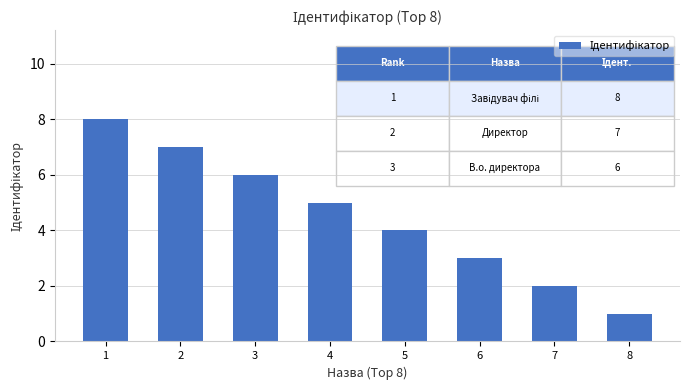

How many bars are there in total?

8